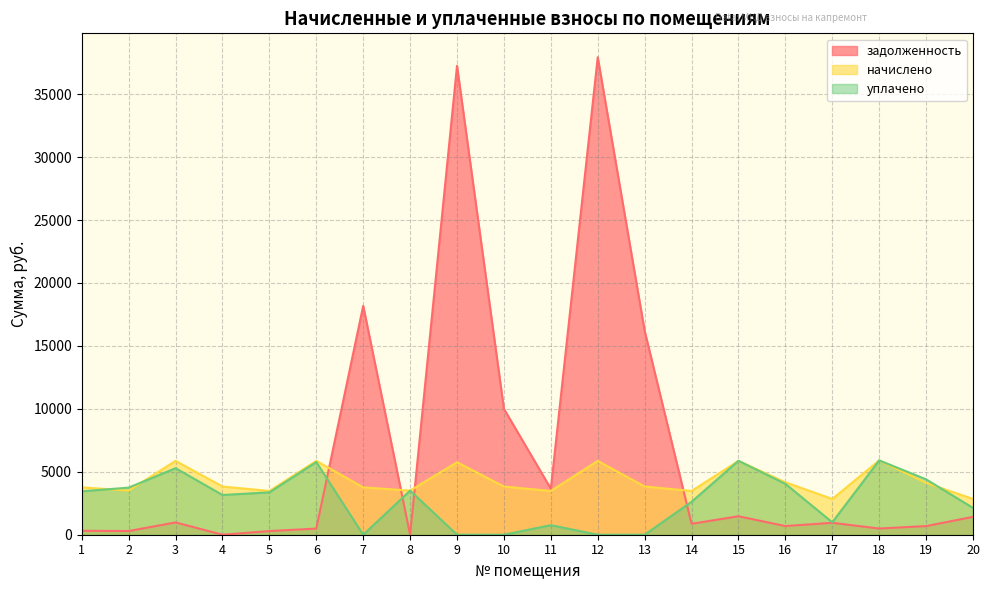

How many times do начислено and задолженность cross each other?

4